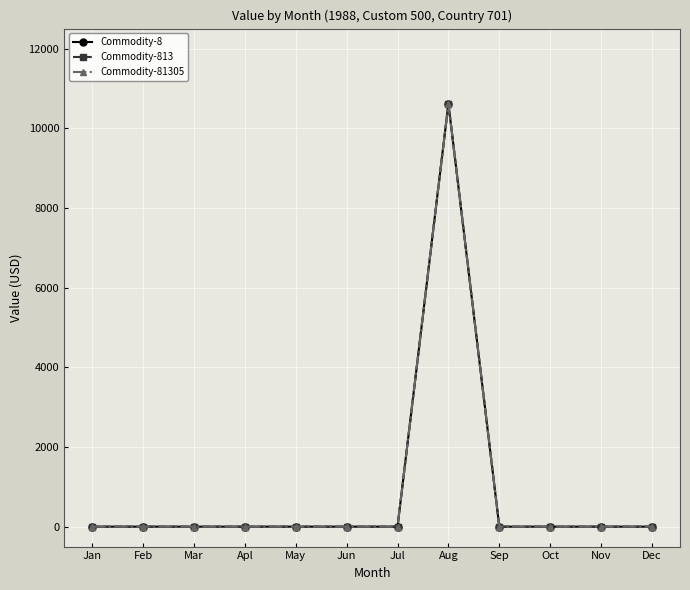

Reading left to right, extract all data points from this chart.

Commodity-8: Jan=0	Feb=0	Mar=0	Apl=0	May=0	Jun=0	Jul=0	Aug=10617	Sep=0	Oct=0	Nov=0	Dec=0
Commodity-813: Jan=0	Feb=0	Mar=0	Apl=0	May=0	Jun=0	Jul=0	Aug=10617	Sep=0	Oct=0	Nov=0	Dec=0
Commodity-81305: Jan=0	Feb=0	Mar=0	Apl=0	May=0	Jun=0	Jul=0	Aug=10617	Sep=0	Oct=0	Nov=0	Dec=0